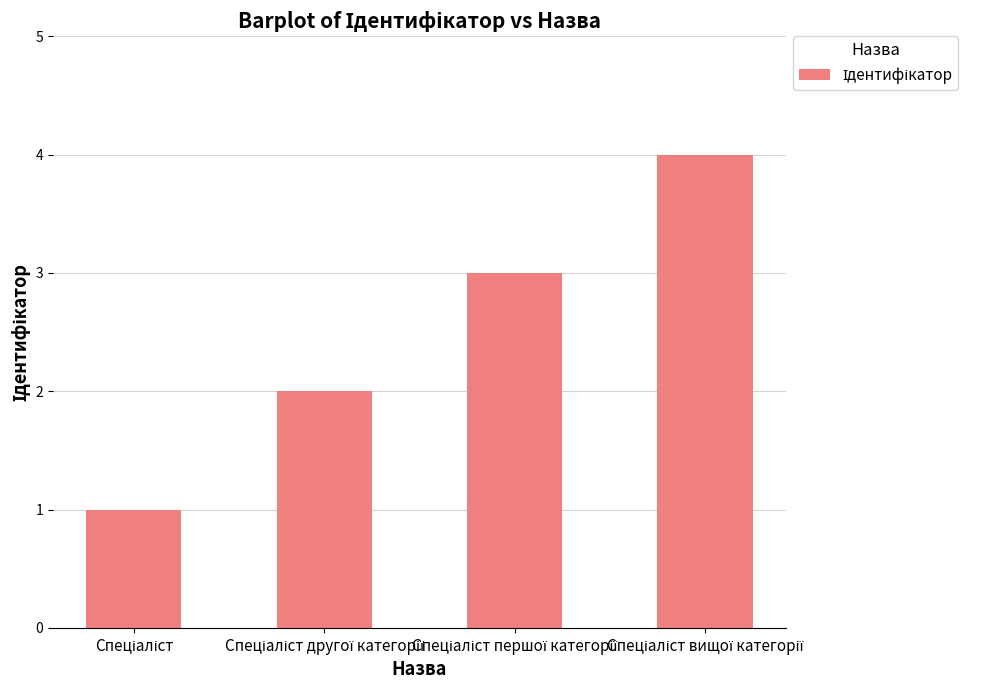

What is the difference between the maximum and minimum values?

3